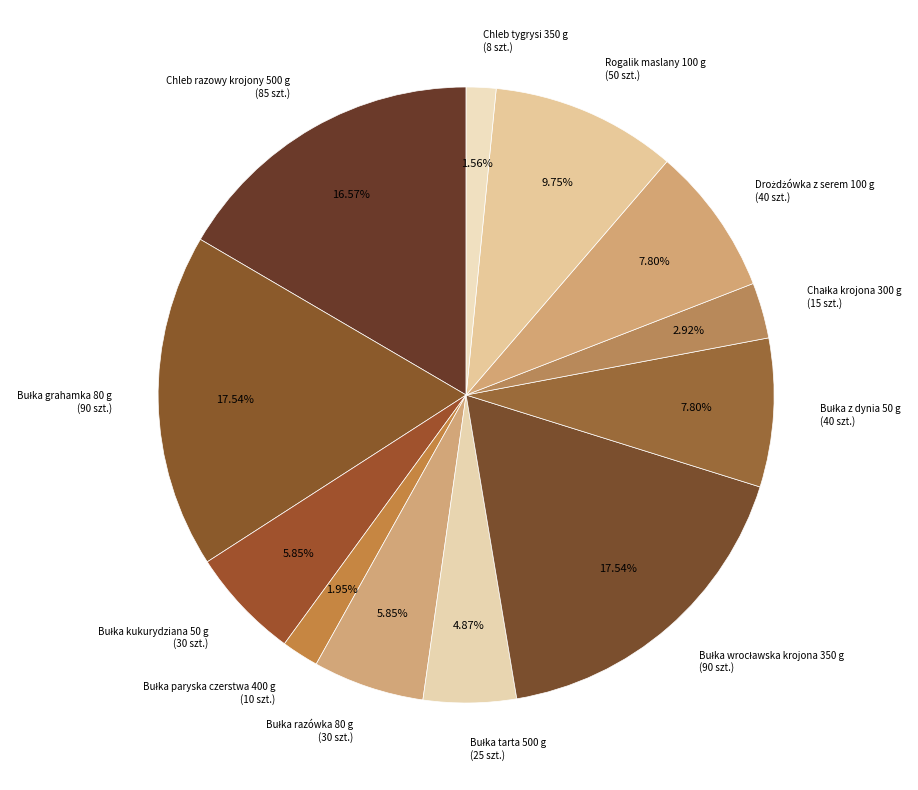

The Chleb razowy krojony 500 g slice represents 17% of the pie. True or false?

True